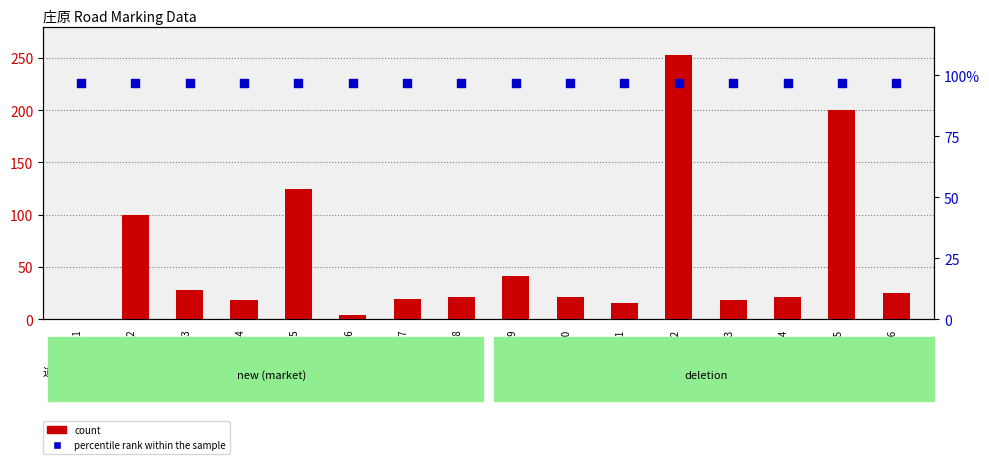

Which series has the widest spread of Y values?

count